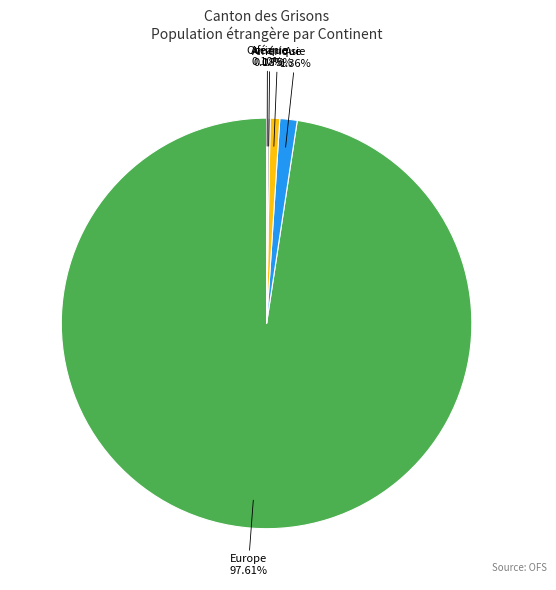

Does any single category account for the majority?

Yes